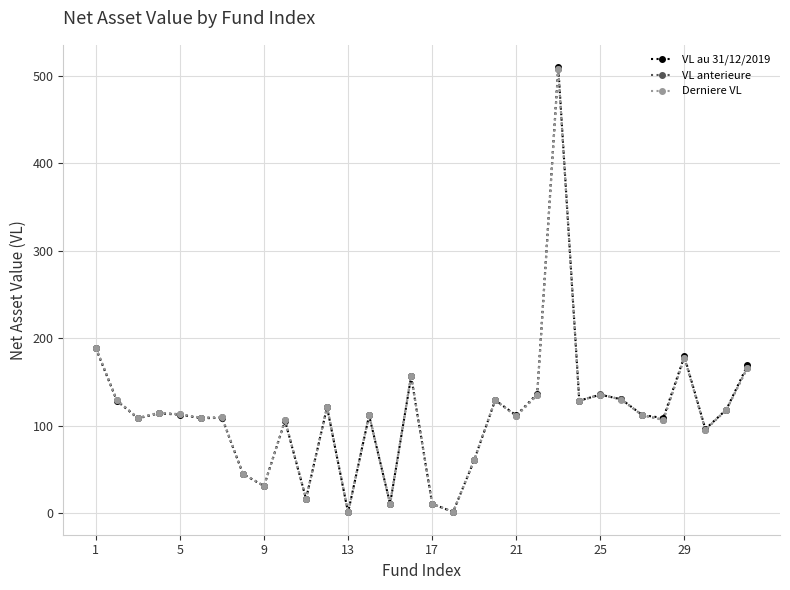

True or false: VL au 31/12/2019 has more than 2 points higher than both neighbors.

True